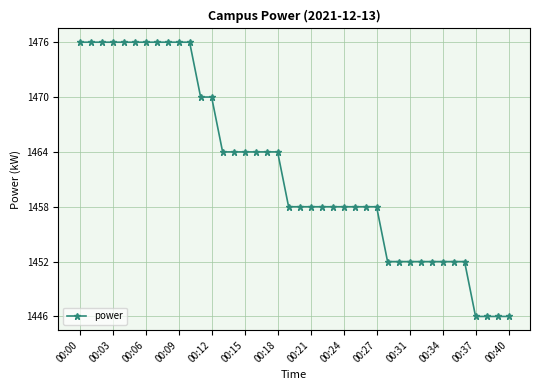

What is the average value?

1462